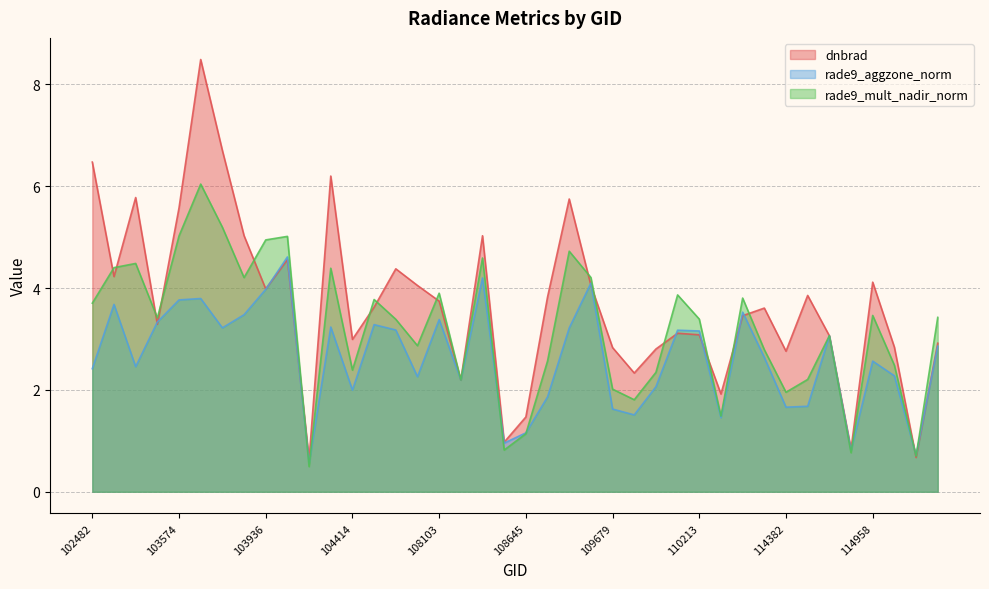

Rank the series at 109691 from lowest to highest value.

rade9_aggzone_norm, rade9_mult_nadir_norm, dnbrad